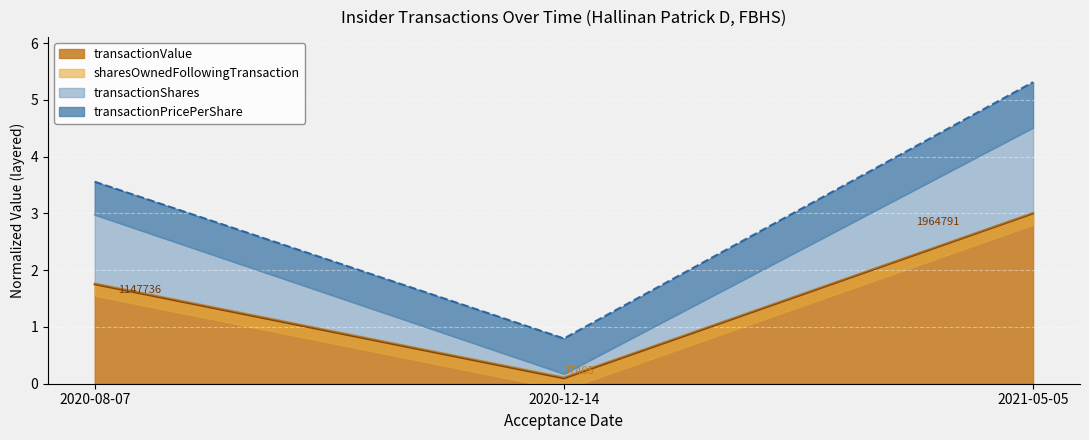

At which label does transactionShares reach its peak?

2021-05-05